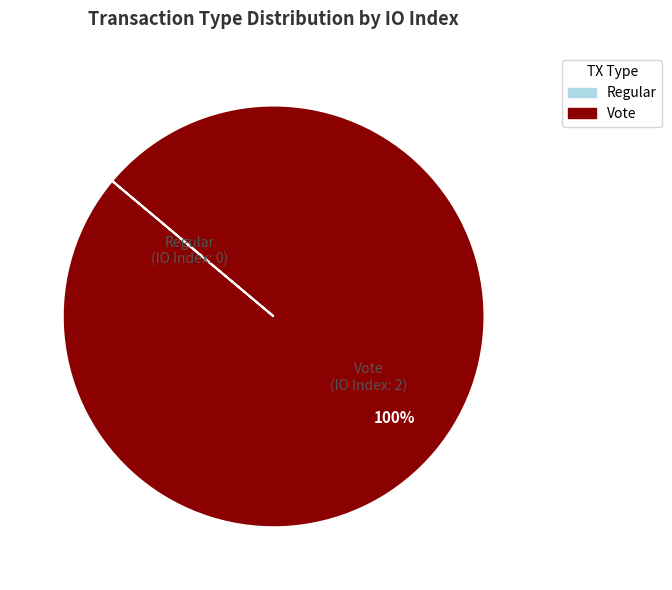

Does any single category account for the majority?

Yes